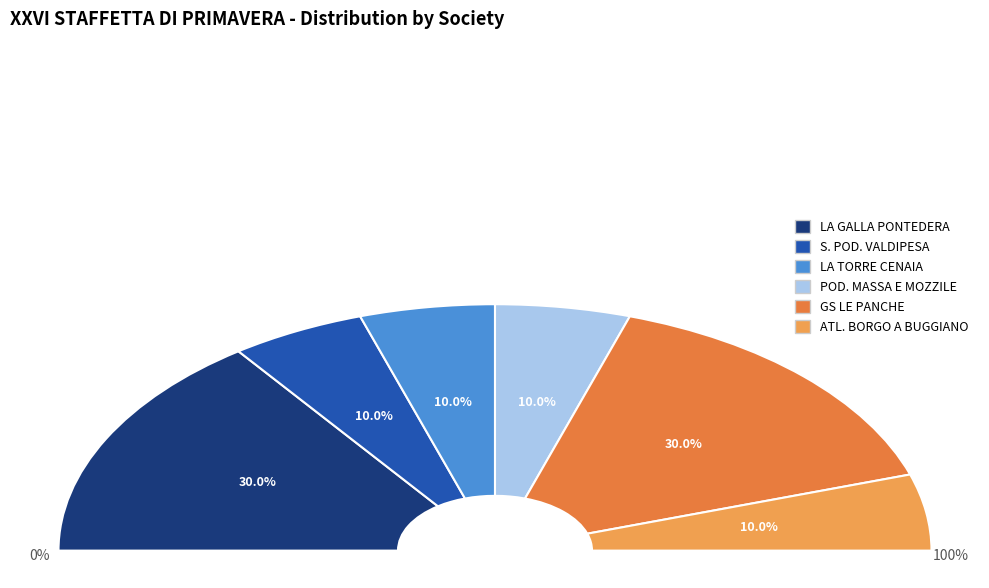

How many slices are in this pie chart?

6